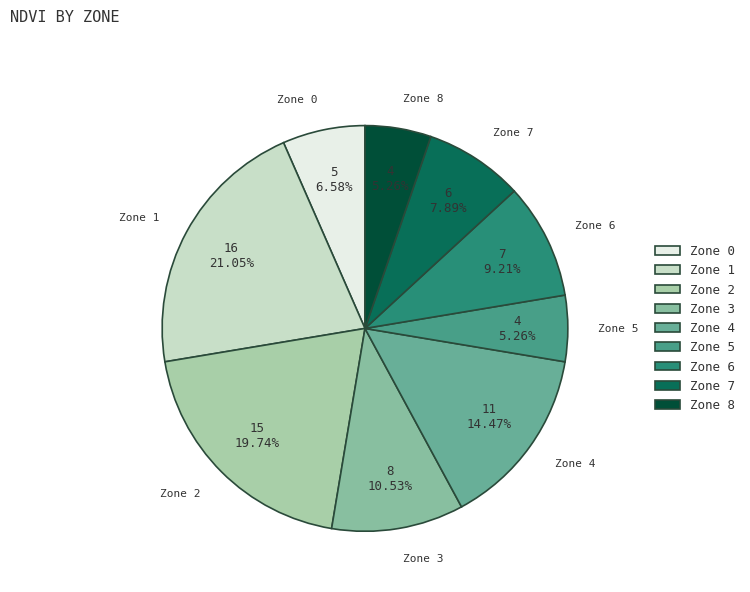

To the nearest percent, what is the difference between the largest and smallest slice percentages?

16%